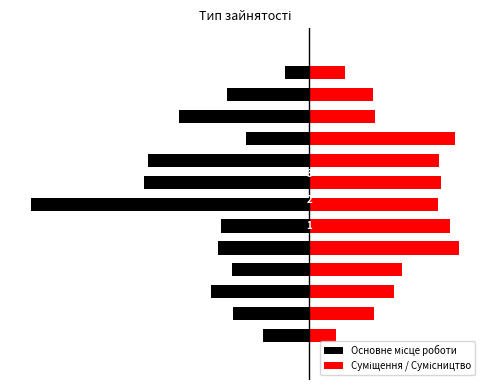

True or false: the data shows 2 at Суміщення.

True